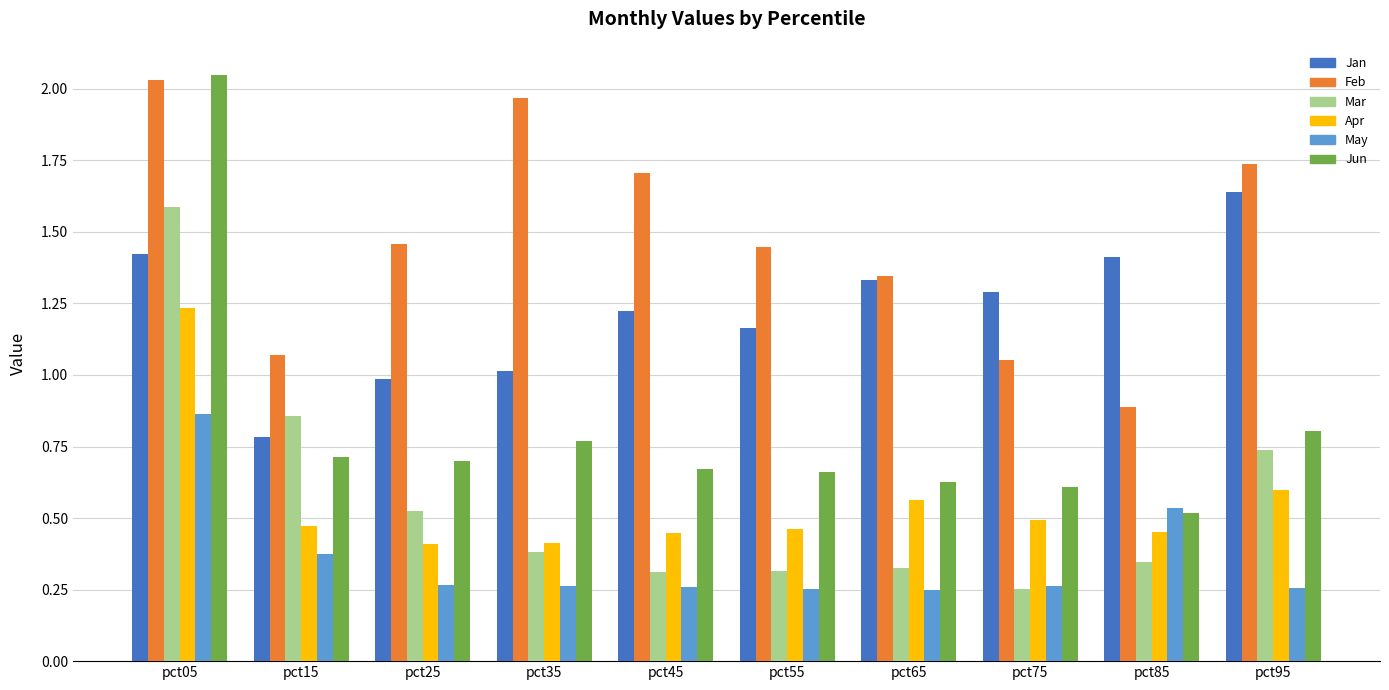

Is it true that Apr equals 0.4 at pct45?

True